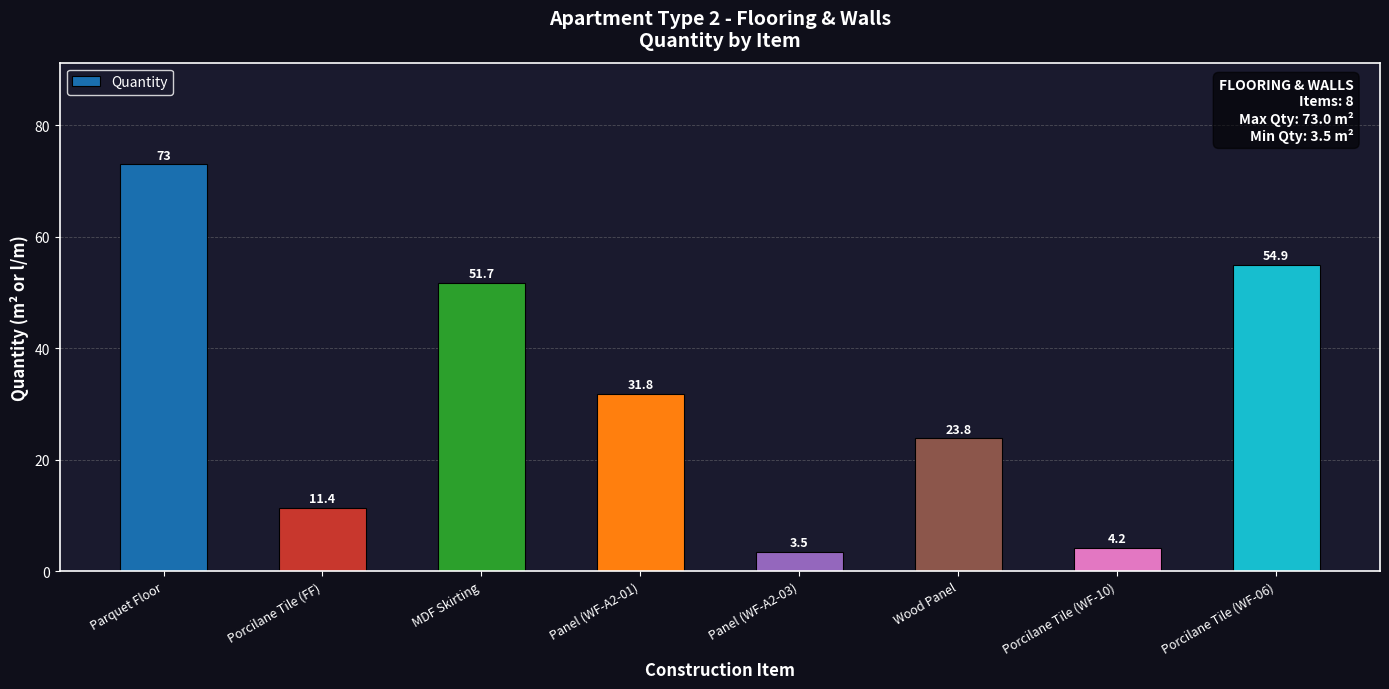

Reading left to right, extract all data points from this chart.

73.0	11.4	51.7	31.8	3.5	23.8	4.2	54.9